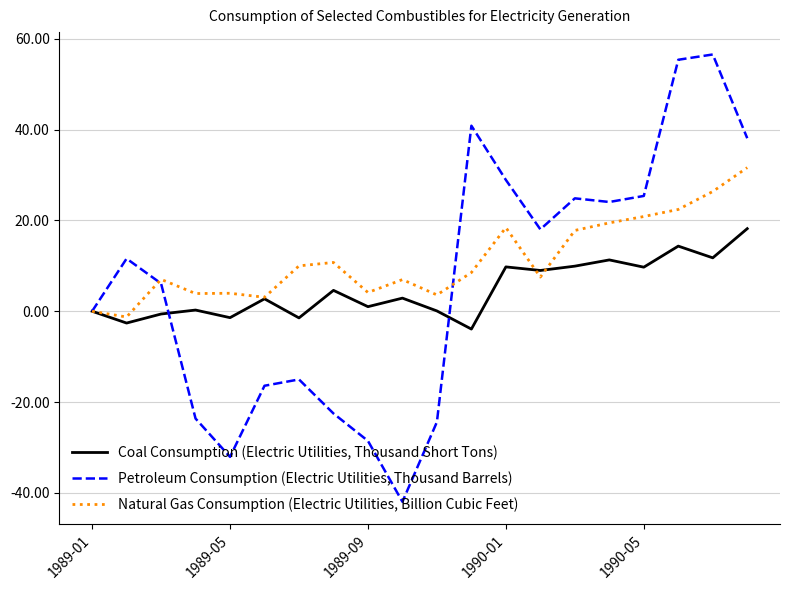

True or false: Natural Gas Consumption (Electric Utilities, Billion Cubic Feet) and Coal Consumption (Electric Utilities, Thousand Short Tons) cross at least once.

True